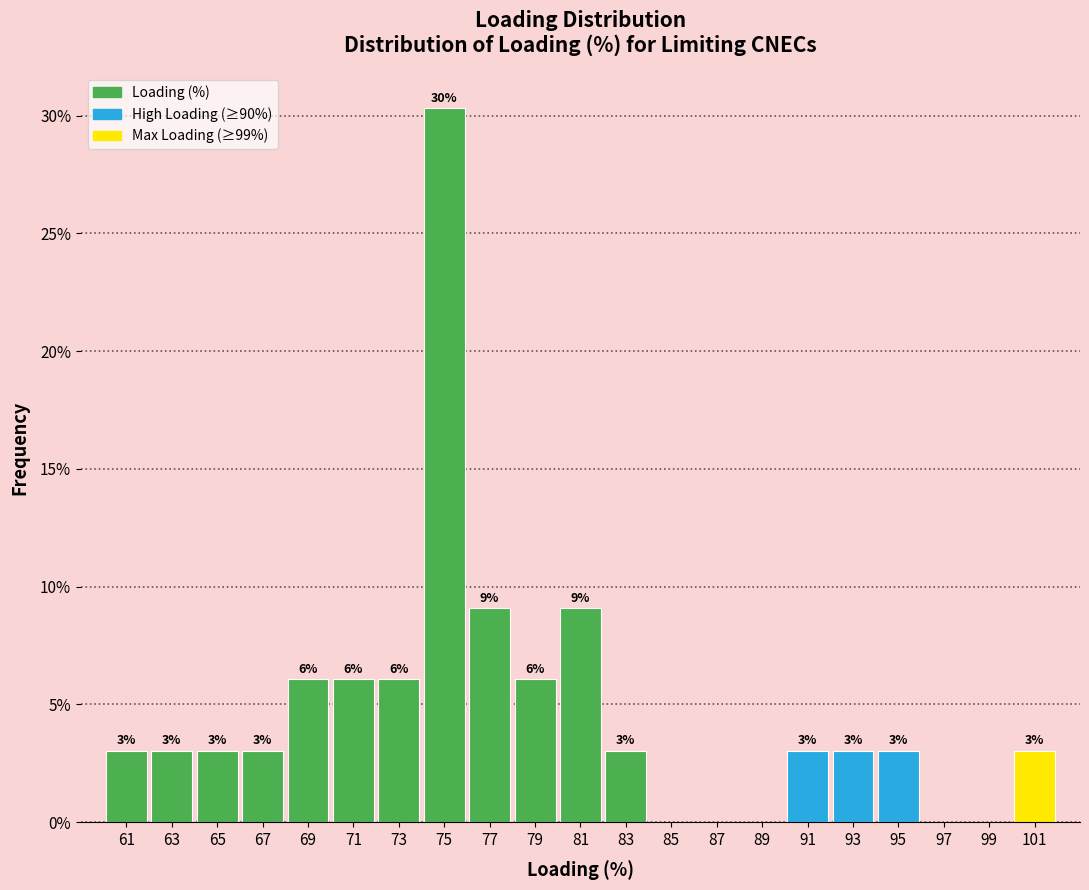

Over which range of the x-axis is the bar tallest?

74 to 76